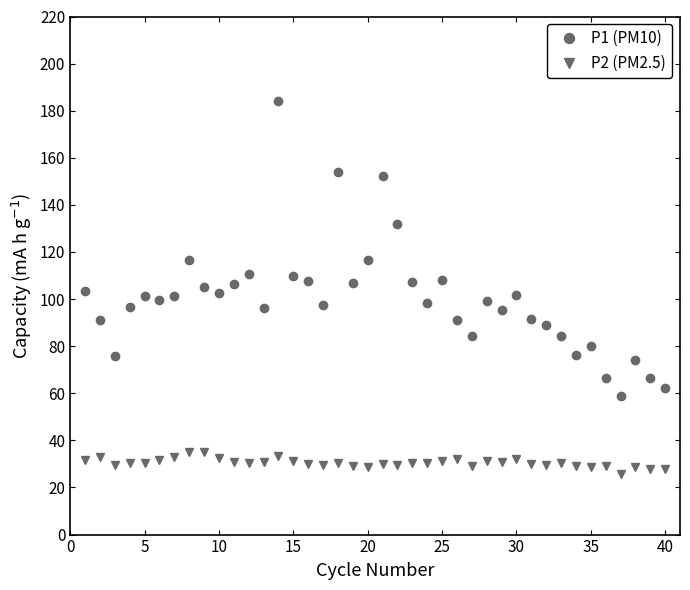

What is the difference between the second highest and minimum values in the P2 (PM2.5) series?

9.3